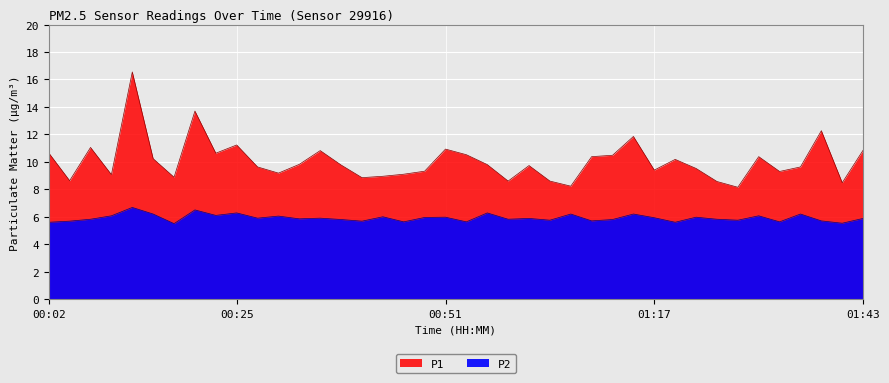

Rank the series by their maximum value, from highest to lowest.

P1, P2